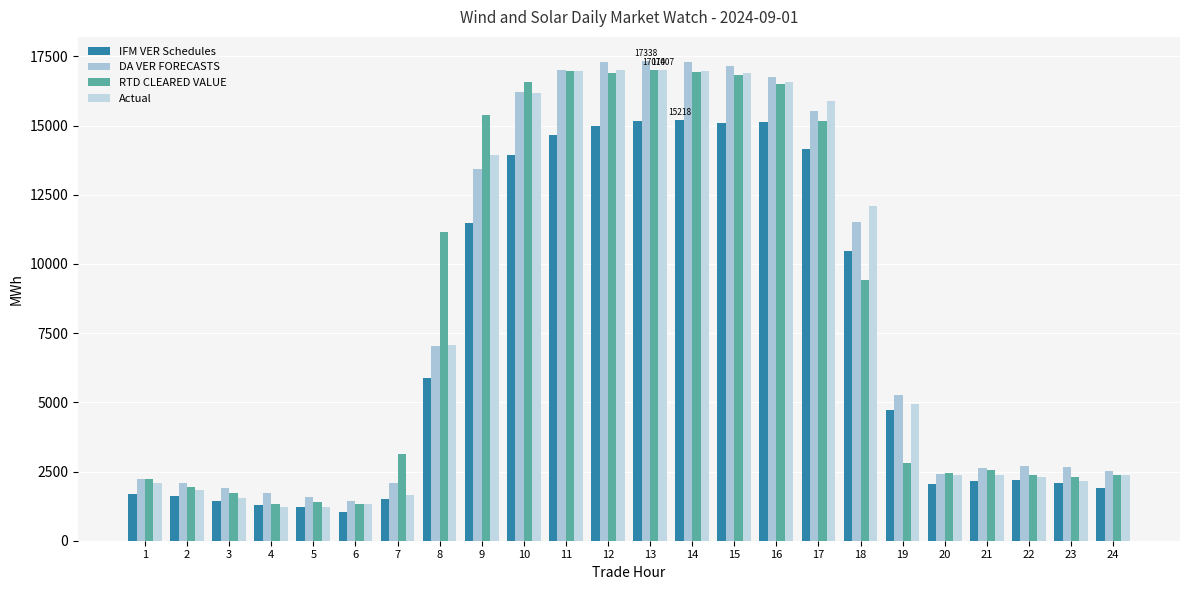

At how many categories does at least one series exceed 13632?

9